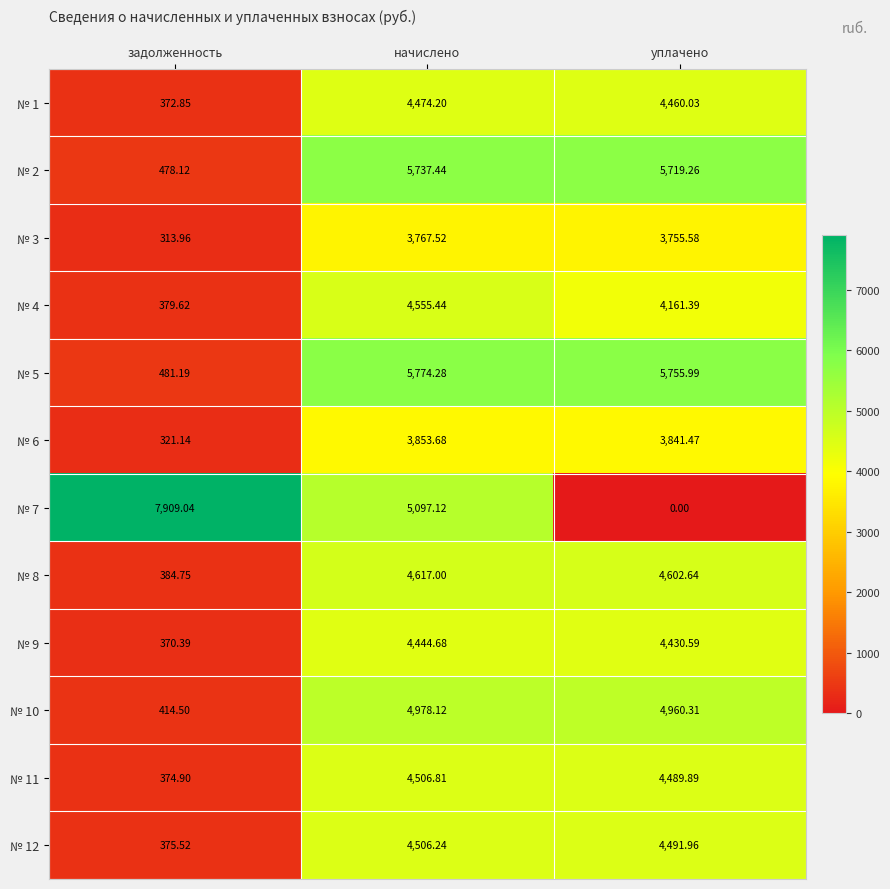

At which category is the sum across all series the highest?

начислено